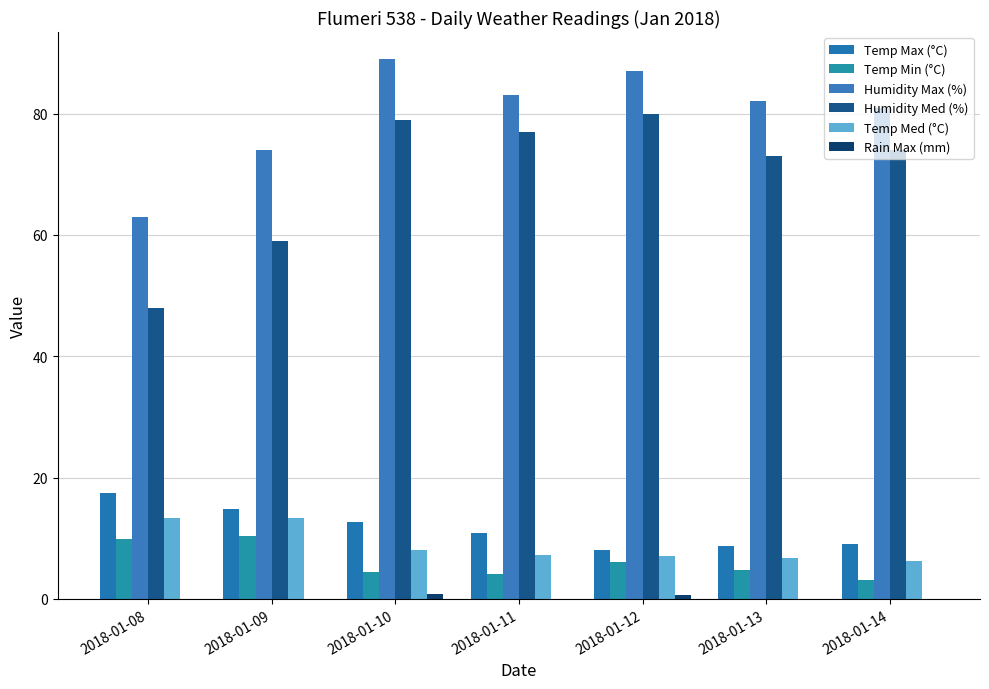

What is the average value of the Humidity Med (%) series?

70.0